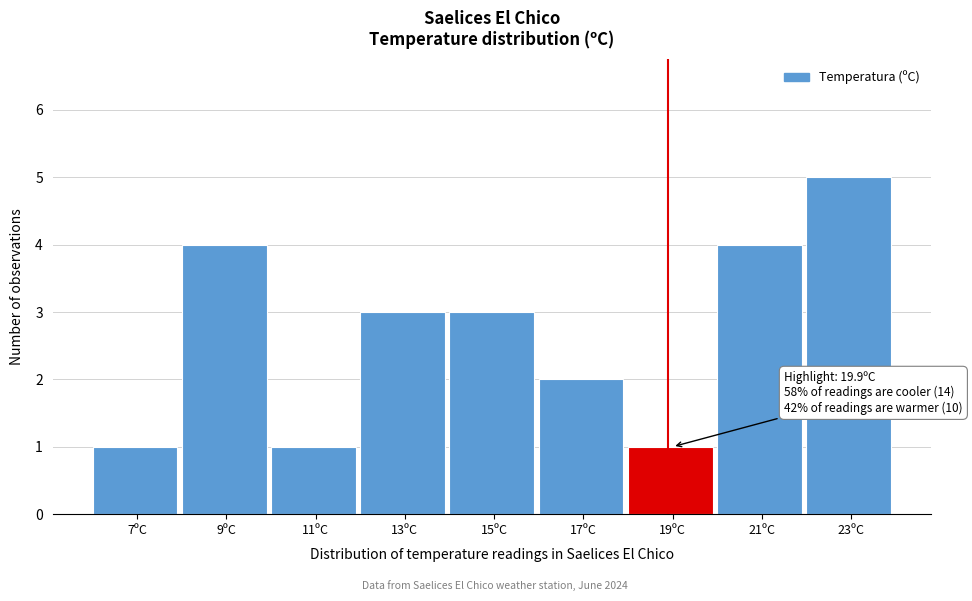

Reading right to left, list all the values displayed in this chart.

5	4	1	2	3	3	1	4	1